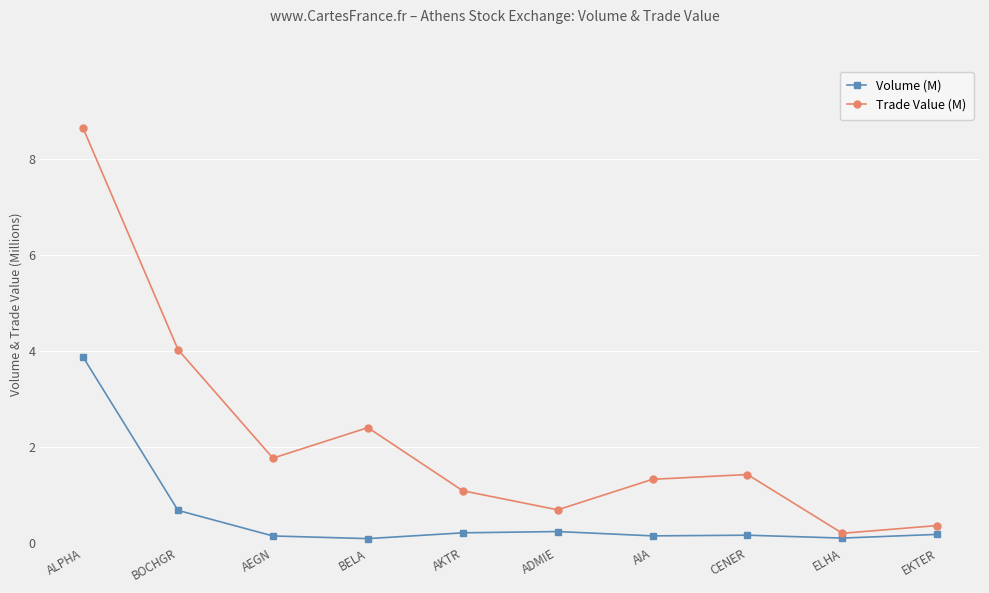

What is the label of the 3rd point from the right?

CENER